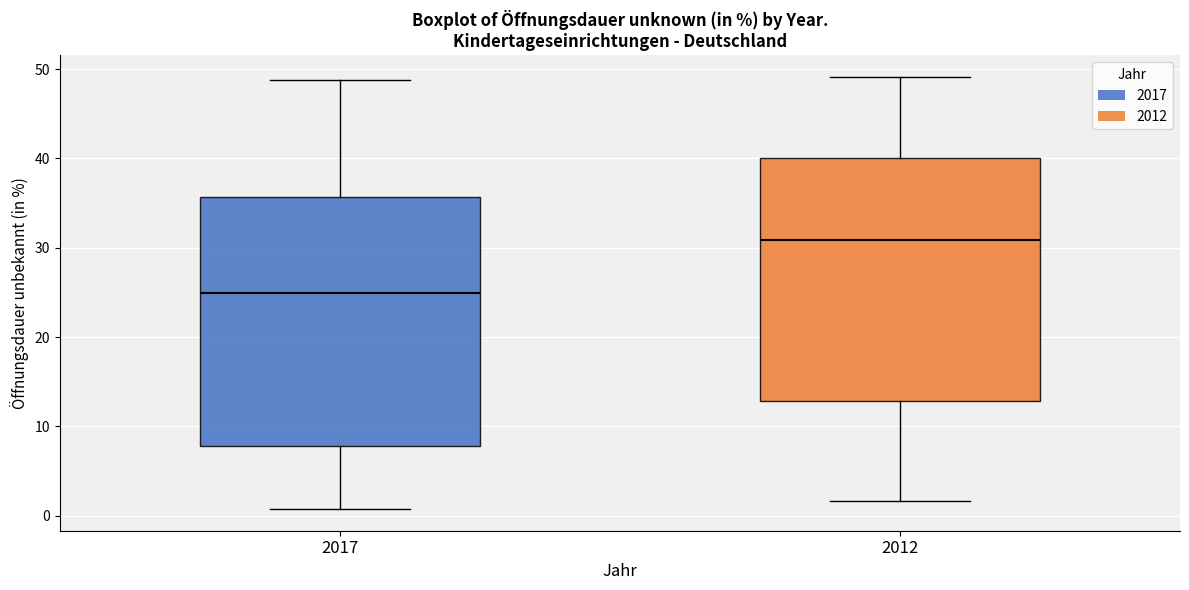

Which box has the highest median line?

2012